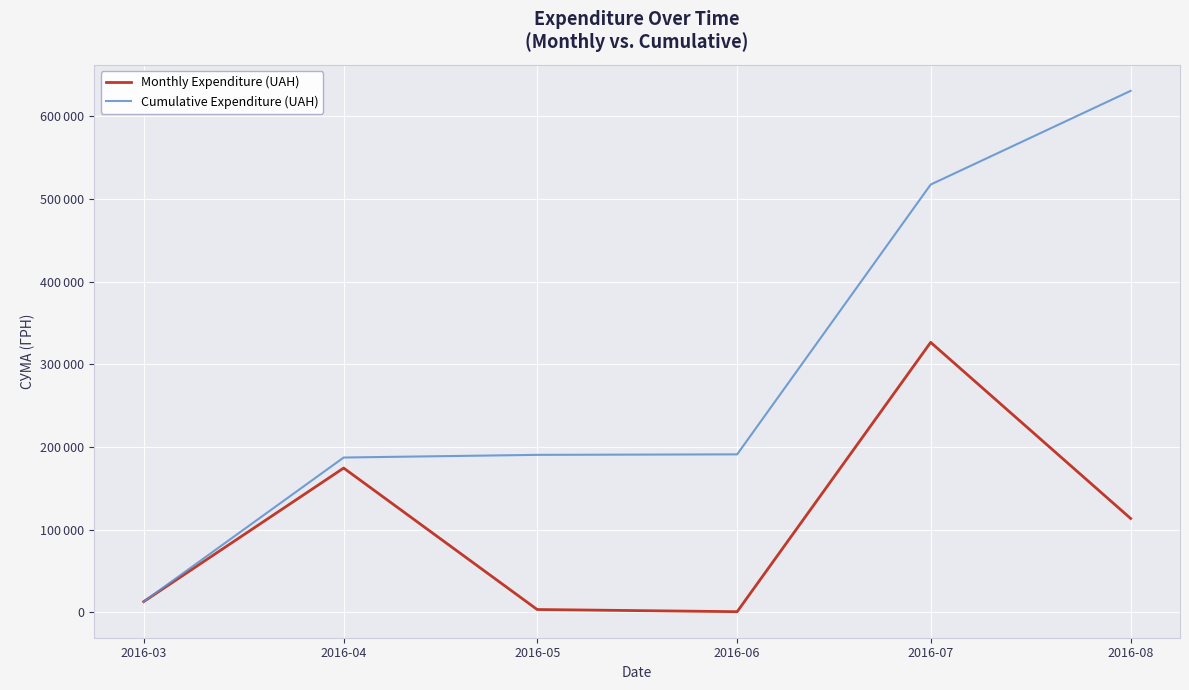

True or false: Monthly Expenditure (UAH) and Cumulative Expenditure (UAH) intersect in this chart.

False